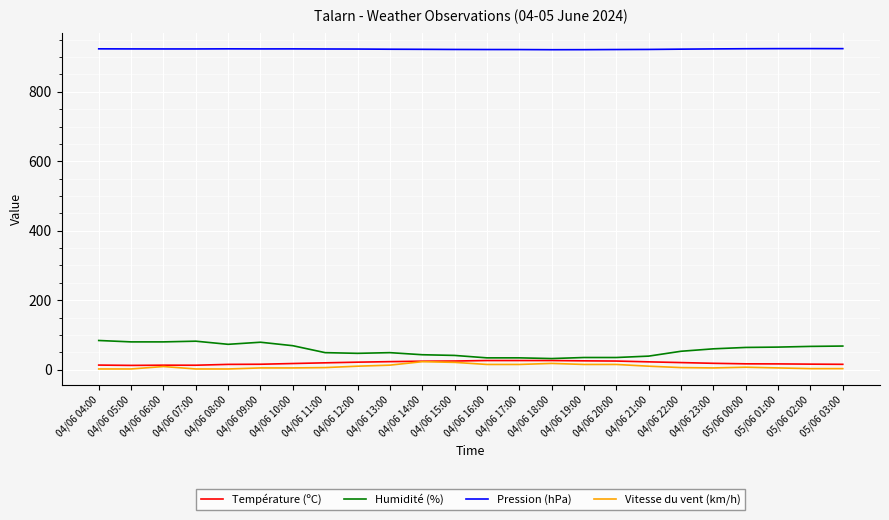

How many values in the Pression (hPa) series exceed 923?

14